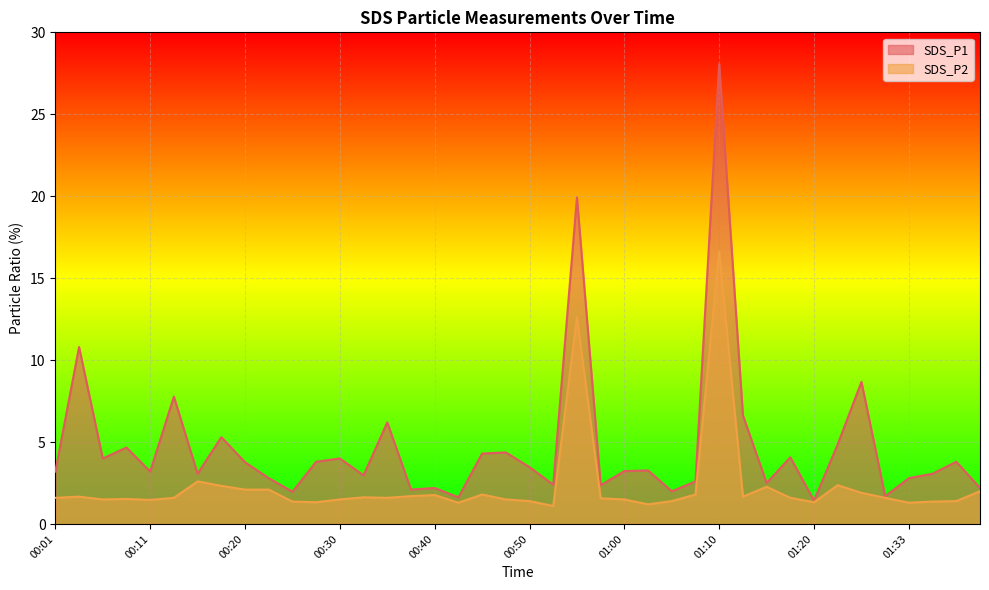

Reading left to right, transcribe all the data shown in this chart.

SDS_P1: 00:01=3.2	00:03=10.8	00:06=4.0	00:08=4.7	00:11=3.2	00:13=7.8	00:15=3.1	00:18=5.3	00:20=3.8	00:23=2.8	00:25=2.0	00:28=3.8	00:30=4.0	00:33=3.0	00:35=6.2	00:37=2.1	00:40=2.2	00:42=1.6	00:45=4.3	00:48=4.4	00:50=3.5	00:53=2.4	00:55=19.9	00:58=2.4	01:00=3.2	01:03=3.3	01:05=2.0	01:07=2.6	01:10=28.1	01:12=6.6	01:15=2.5	01:17=4.1	01:20=1.4	01:23=4.9	01:25=8.7	01:31=1.7	01:33=2.8	01:36=3.1	01:38=3.8	01:41=2.2
SDS_P2: 00:01=1.6	00:03=1.7	00:06=1.5	00:08=1.5	00:11=1.5	00:13=1.6	00:15=2.6	00:18=2.3	00:20=2.1	00:23=2.1	00:25=1.4	00:28=1.3	00:30=1.5	00:33=1.6	00:35=1.6	00:37=1.7	00:40=1.8	00:42=1.3	00:45=1.8	00:48=1.5	00:50=1.4	00:53=1.1	00:55=12.6	00:58=1.6	01:00=1.5	01:03=1.2	01:05=1.4	01:07=1.8	01:10=16.6	01:12=1.7	01:15=2.3	01:17=1.6	01:20=1.3	01:23=2.4	01:25=1.9	01:31=1.6	01:33=1.3	01:36=1.4	01:38=1.4	01:41=2.0